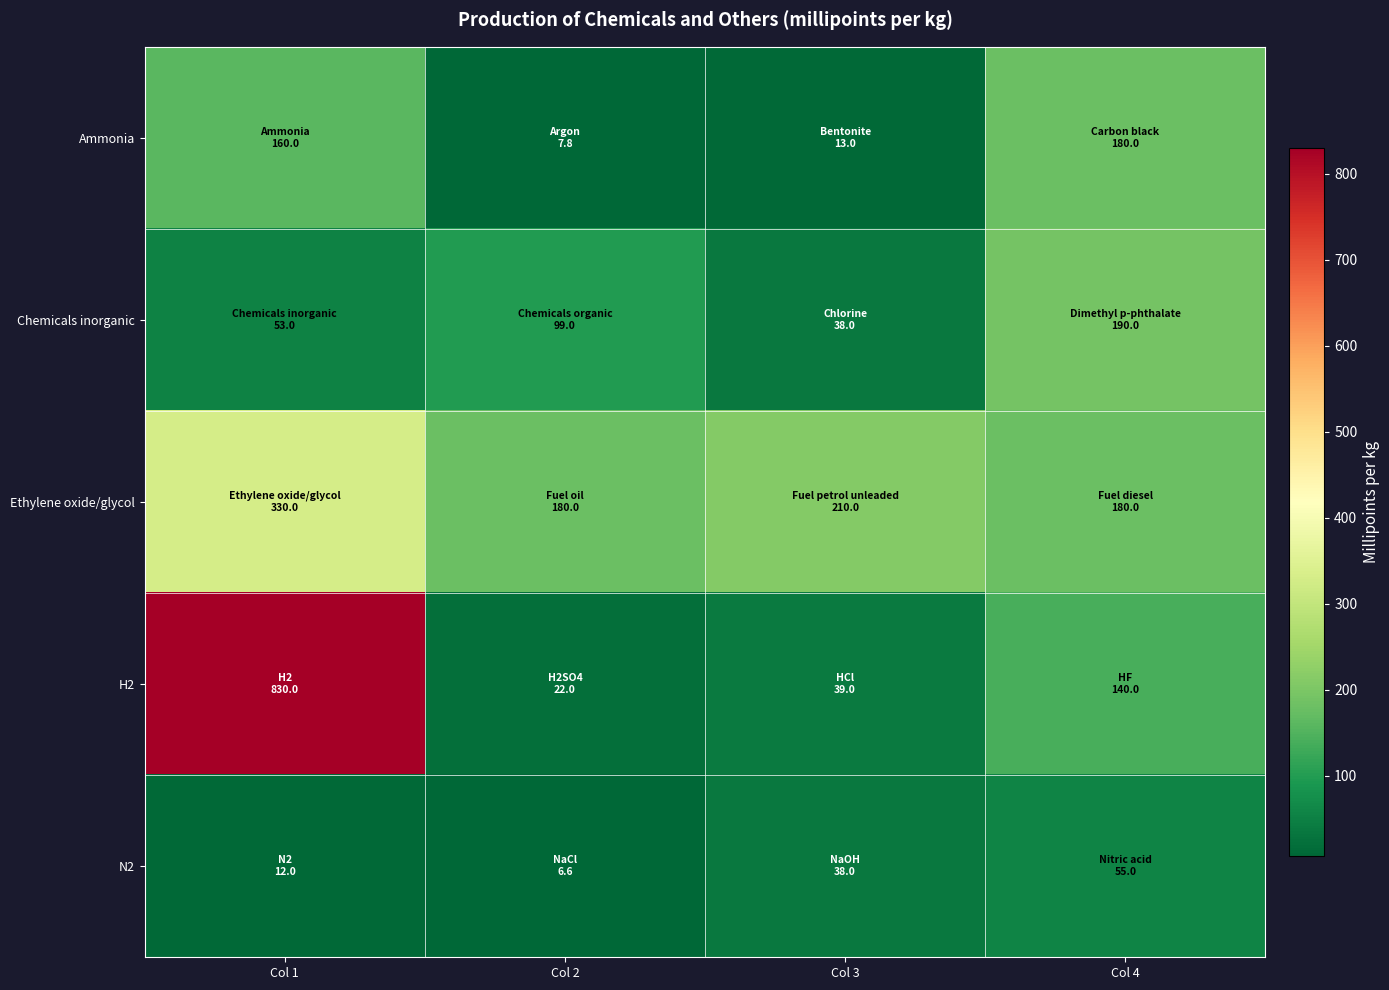

Reading right to left, what are all the values shown in this chart?

Ammonia: Col 4=180.0	Col 3=13.0	Col 2=7.8	Col 1=160.0
Chemicals inorganic: Col 4=190.0	Col 3=38.0	Col 2=99.0	Col 1=53.0
Ethylene oxide/glycol: Col 4=180.0	Col 3=210.0	Col 2=180.0	Col 1=330.0
H2: Col 4=140.0	Col 3=39.0	Col 2=22.0	Col 1=830.0
N2: Col 4=55.0	Col 3=38.0	Col 2=6.6	Col 1=12.0